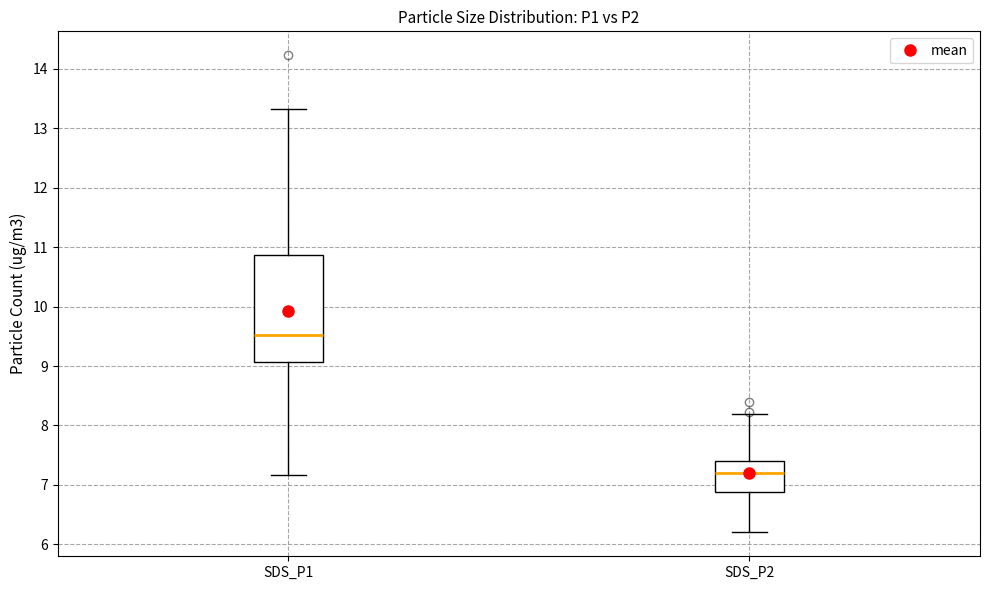

Reading left to right, read every box against the y-axis: the position of its median line, the range the box covers, and the ends of its whiskers. The values are not printed on the chart, so give them approximately, as read against the axis.

SDS_P1: median 9.5, box 9.1 to 10.9, whiskers 7.2 to 13.3
SDS_P2: median 7.2, box 6.9 to 7.4, whiskers 6.2 to 8.2